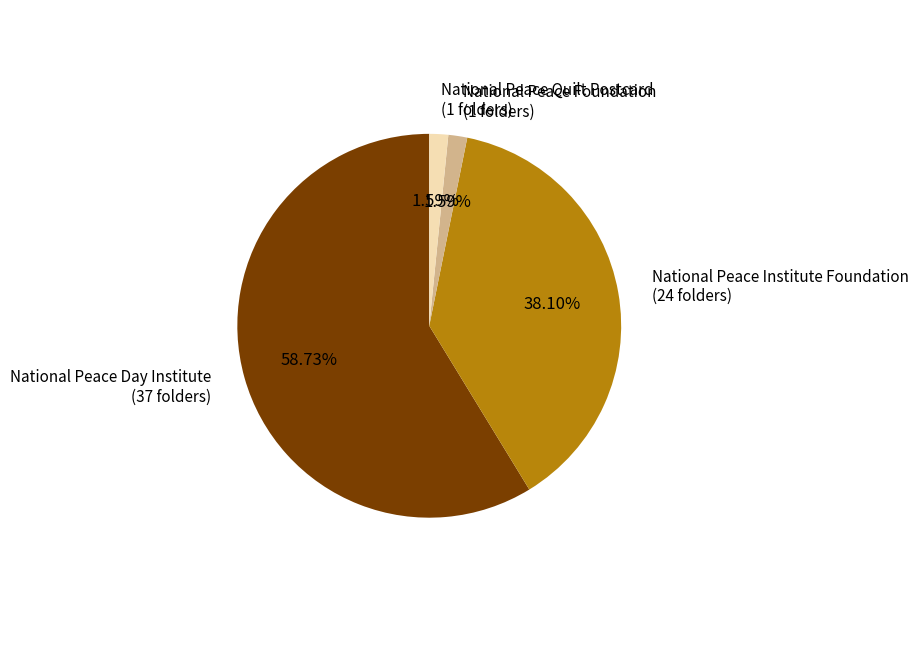

Is it true that National Peace Foundation is 2% of the pie?

True